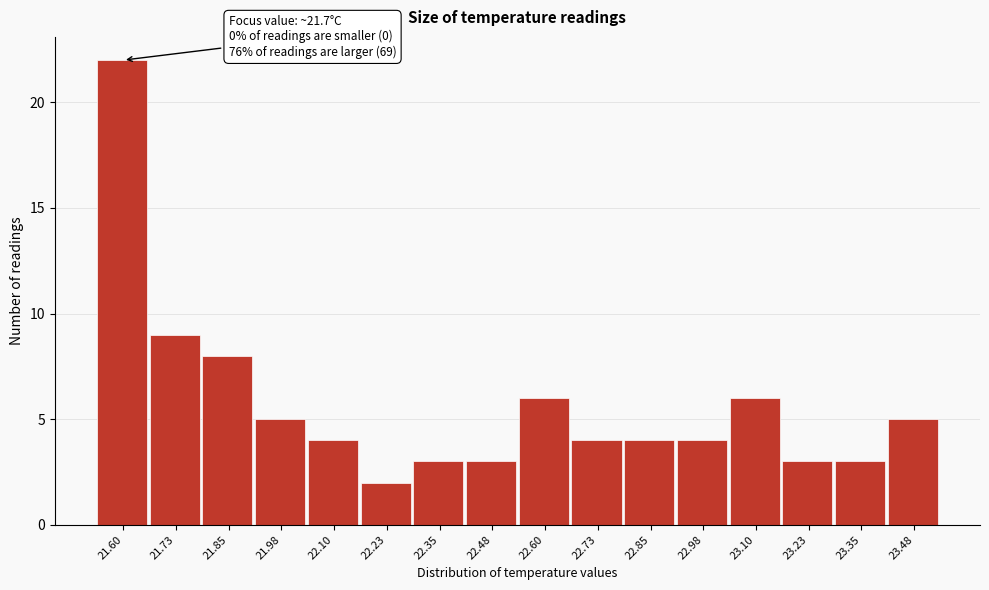

Reading left to right, transcribe all the data shown in this chart.

21.60=22	21.73=9	21.85=8	21.98=5	22.10=4	22.23=2	22.35=3	22.48=3	22.60=6	22.73=4	22.85=4	22.98=4	23.10=6	23.23=3	23.35=3	23.48=5